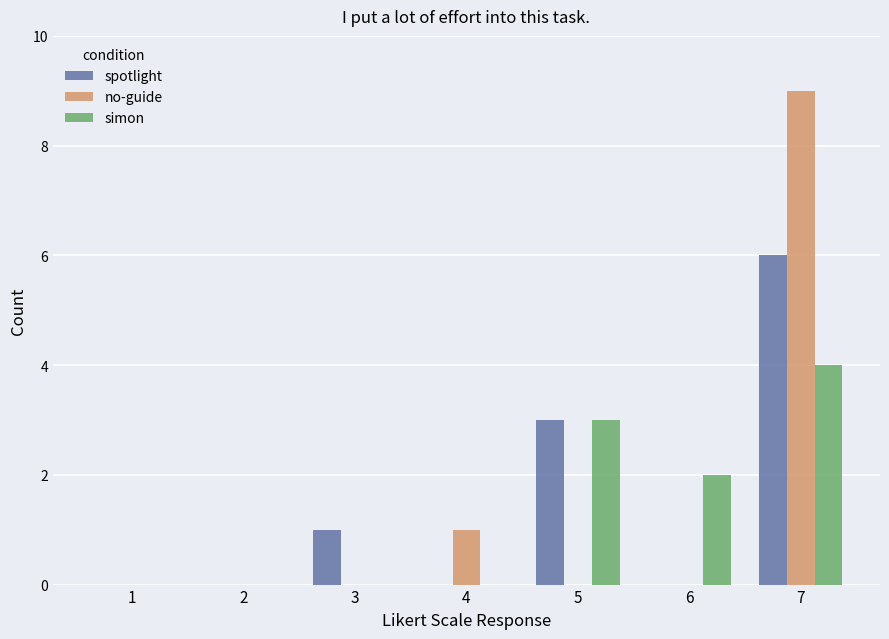

Which label corresponds to the largest value in the chart?

7